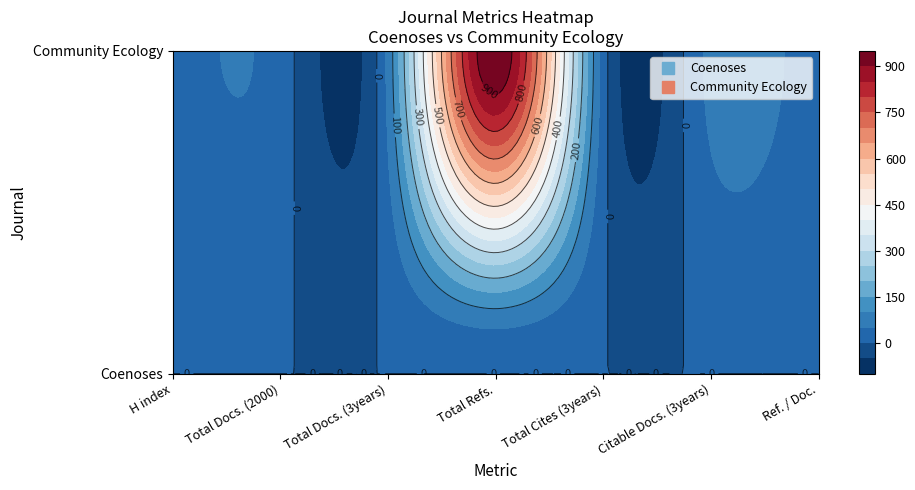

Which series has the widest spread of values?

Community Ecology